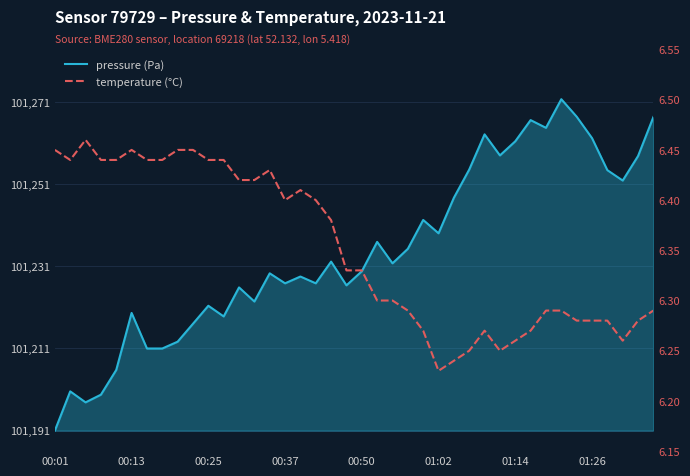

What are all the series names shown in the legend?

pressure (Pa), temperature (°C)